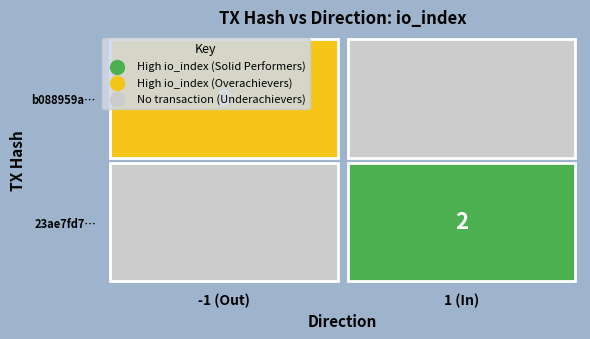

Is the value of 23ae7fd77d72444e548d0463b6b0f5e9693a466 at io_index greater than the value of b088959ab3476aee60b8a19818340896ad80129 at direction?

Yes